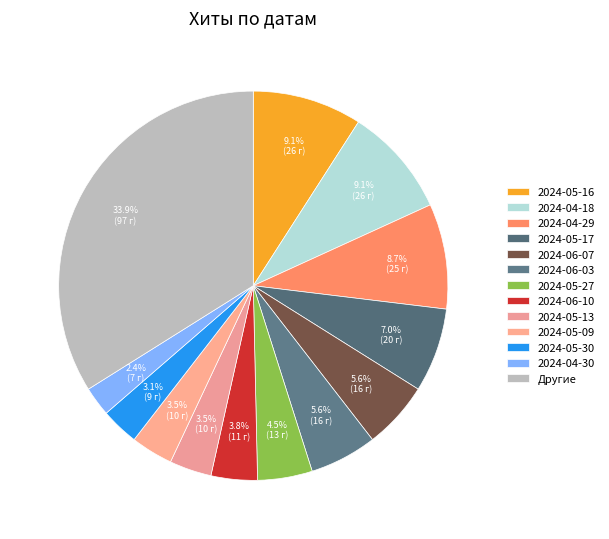

Which category has the biggest portion of the pie?

Другие